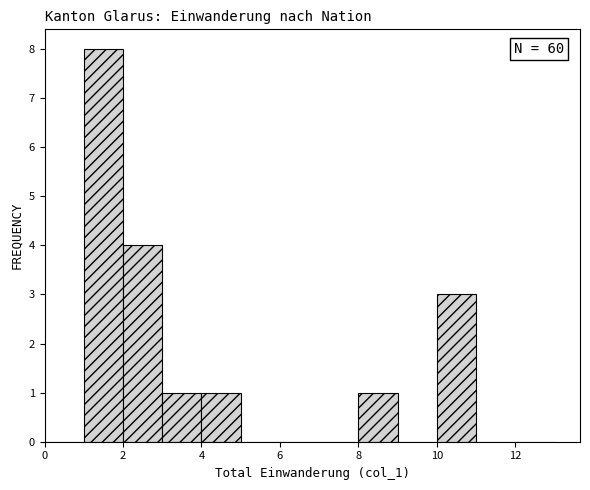

Over which range of the x-axis is the bar tallest?

1 to 2